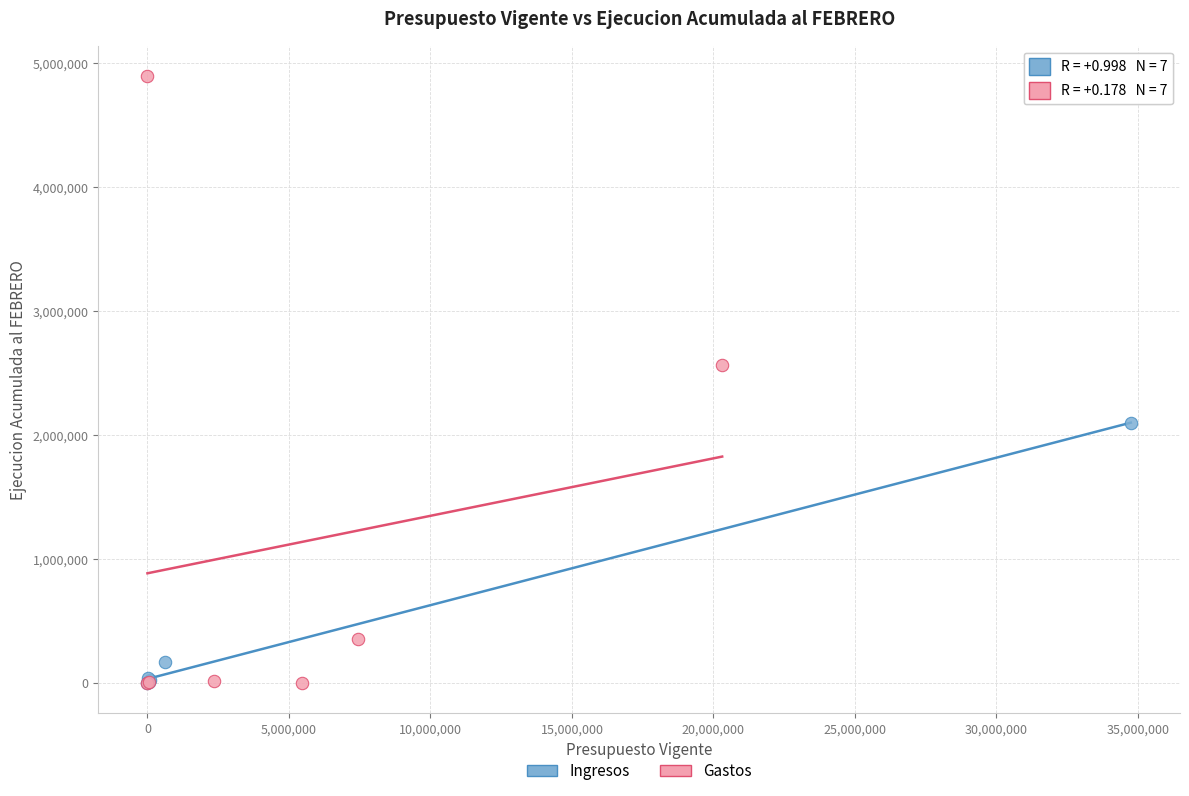

Which series has the widest spread of Y values?

Gastos